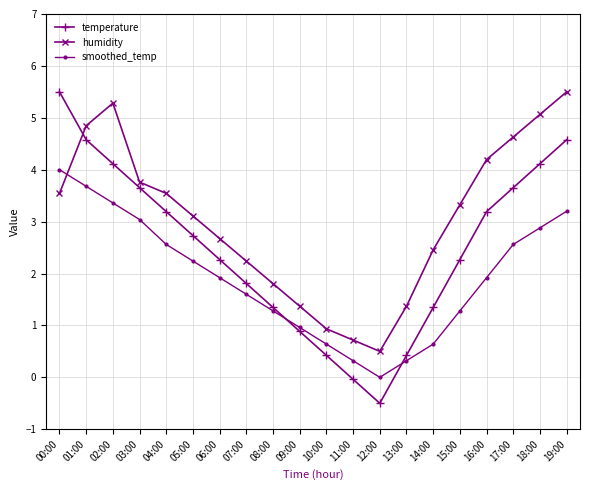

Rank the series by their average value, from lowest to highest.

smoothed_temp, temperature, humidity